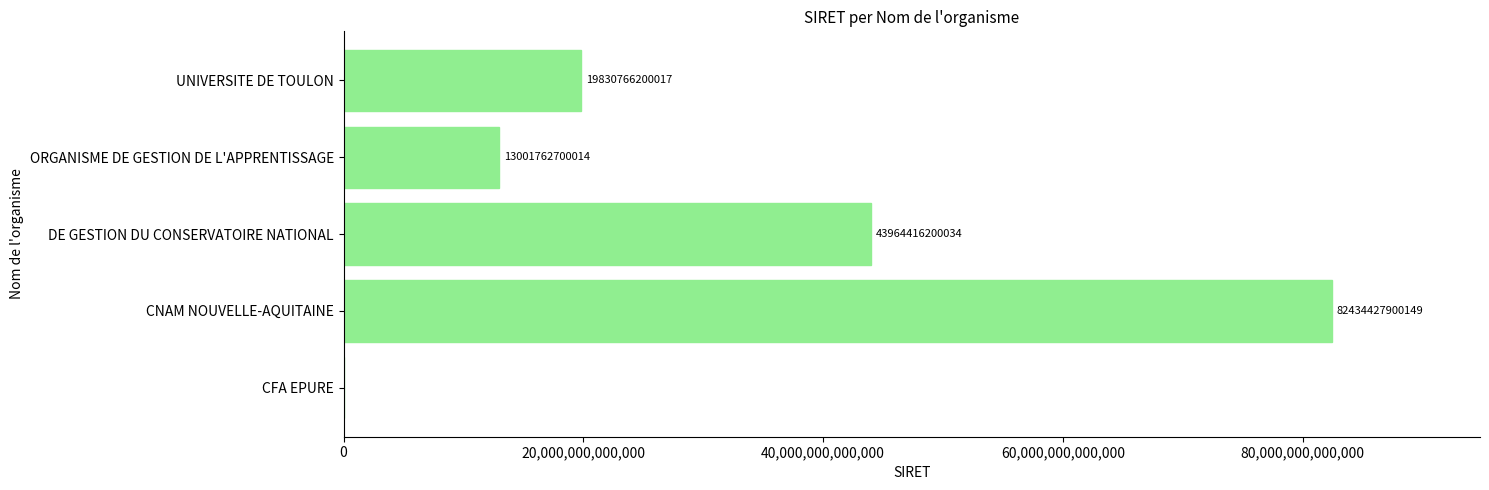

At which category does the chart reach its peak across all series?

CNAM NOUVELLE-AQUITAINE